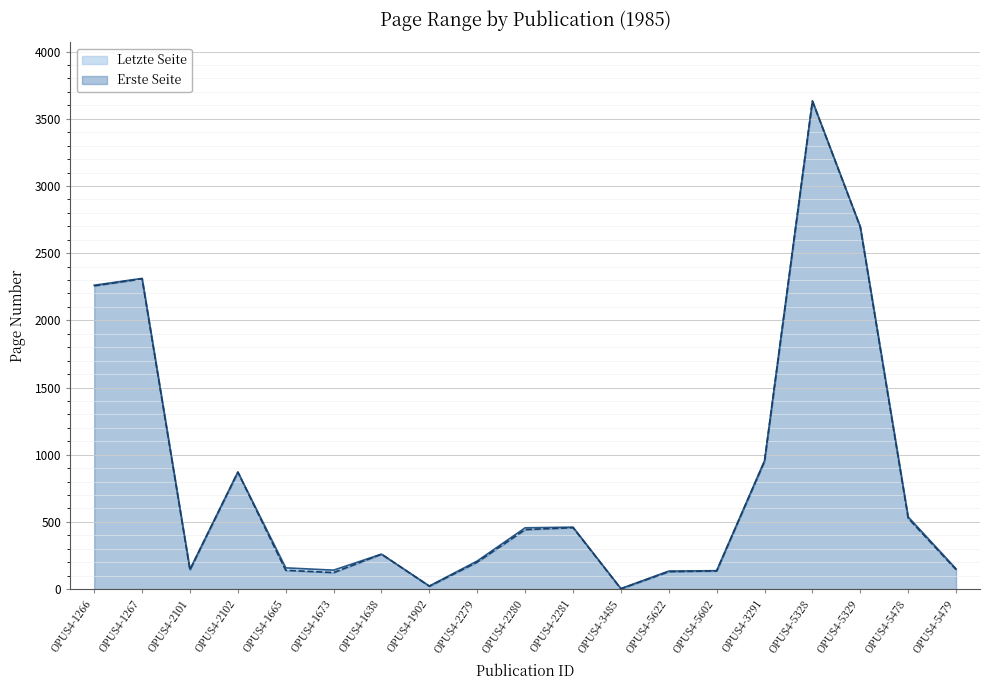

What is the sum of the Erste Seite values at OPUS4-5622 and OPUS4-2101?

273